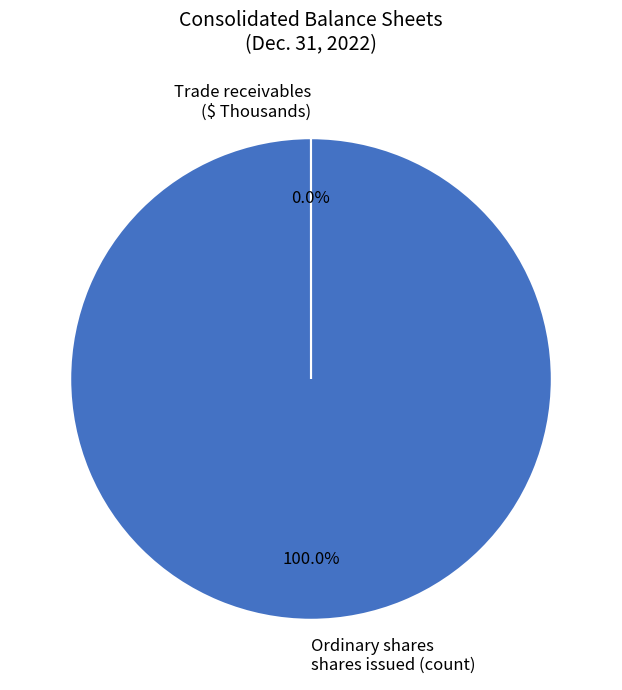

Is there any slice that represents more than half of the pie?

Yes